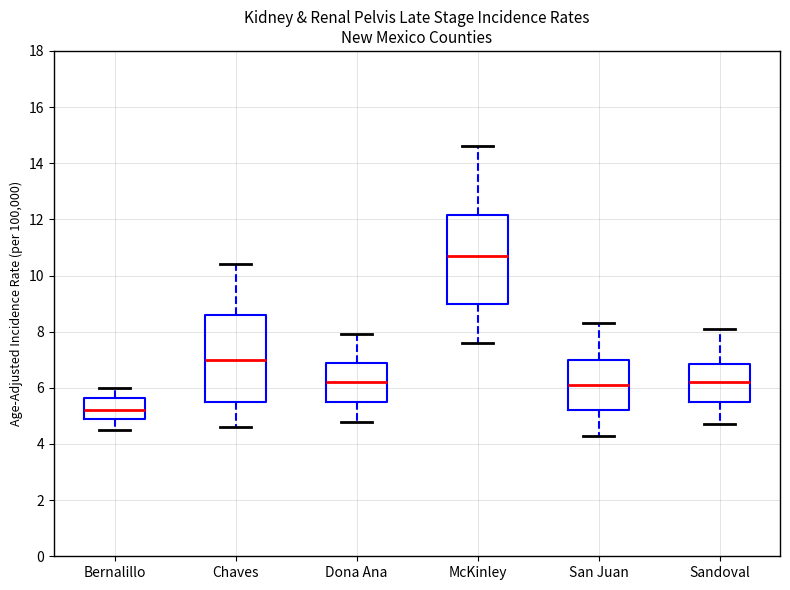

Reading left to right, transcribe this box plot: for each box, give where its median line is, the range the box spans, and where its two whiskers end, as read against the y-axis. The values are not printed on the chart, so give them approximately, as read against the axis.

Bernalillo: median 5.2, box 5.0 to 5.6, whiskers 4.6 to 6.0
Chaves: median 7.0, box 5.6 to 8.6, whiskers 4.6 to 10.4
Dona Ana: median 6.2, box 5.6 to 7.0, whiskers 4.8 to 8.0
McKinley: median 10.8, box 9.0 to 12.2, whiskers 7.6 to 14.6
San Juan: median 6.2, box 5.2 to 7.0, whiskers 4.4 to 8.4
Sandoval: median 6.2, box 5.6 to 6.8, whiskers 4.8 to 8.2